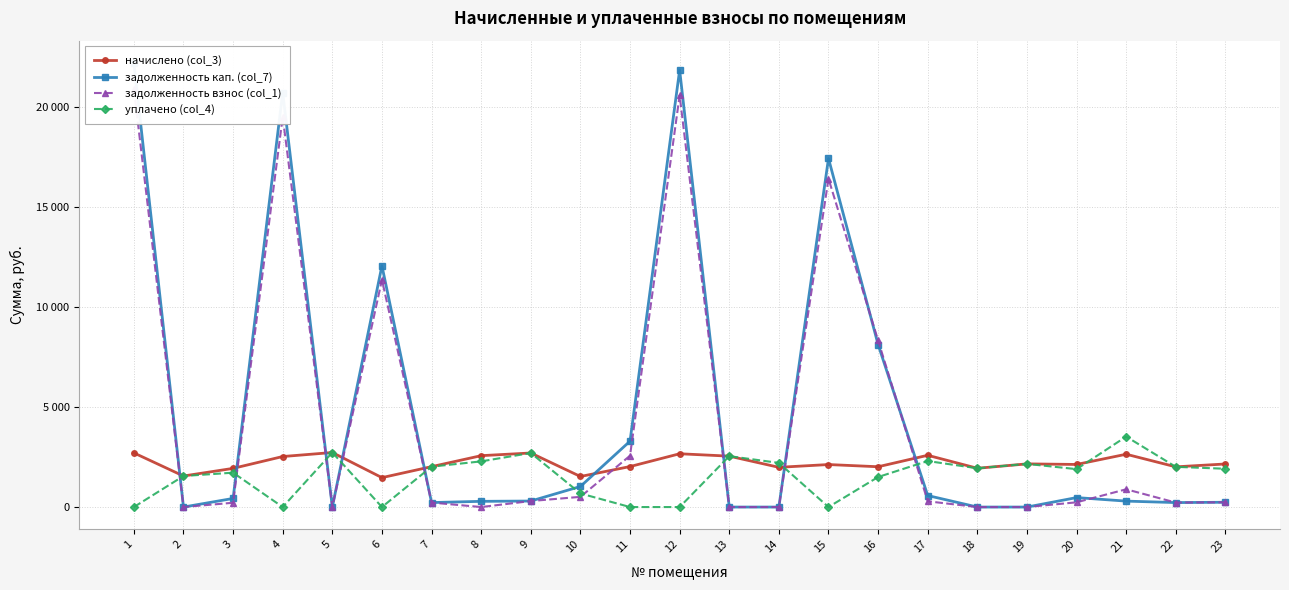

How many lines are shown in the chart?

4